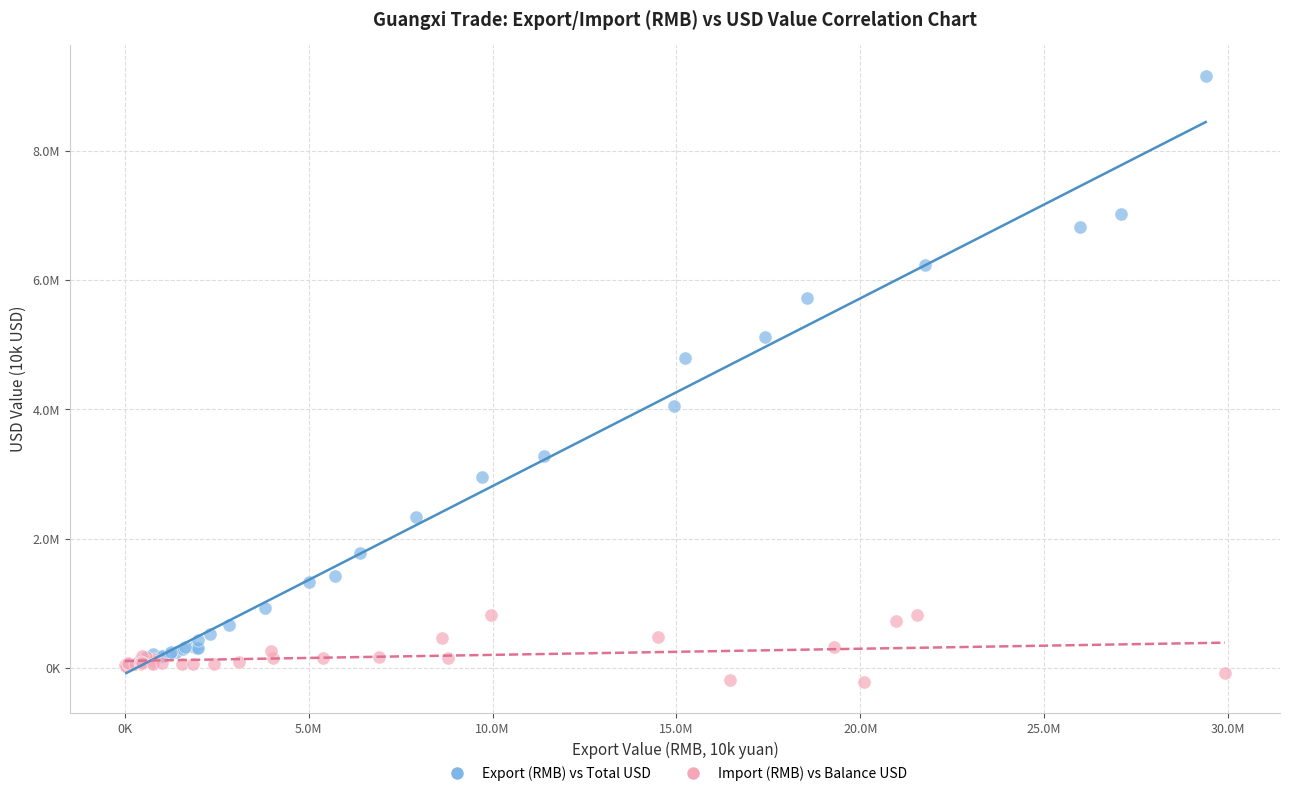

What are all the series names shown in the legend?

Export (RMB) vs Total USD, Import (RMB) vs Balance USD